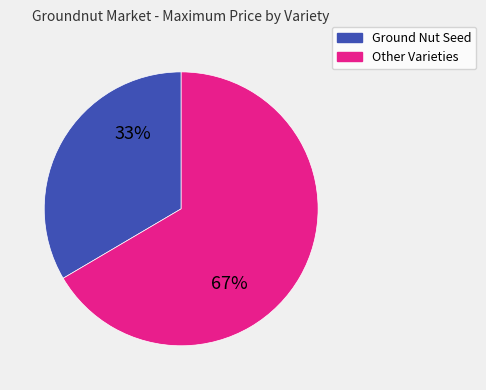

The Ground Nut Seed slice represents 19% of the pie. True or false?

False